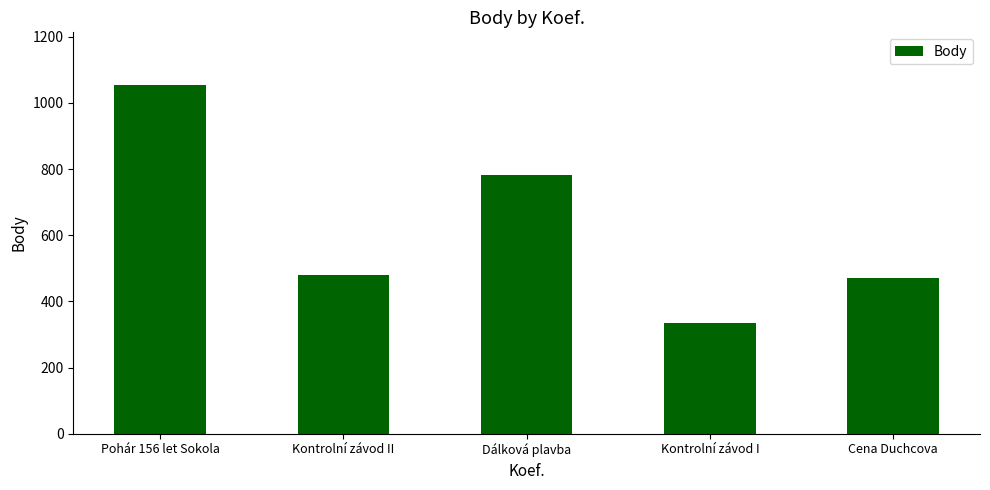

What is the smallest value displayed?

335